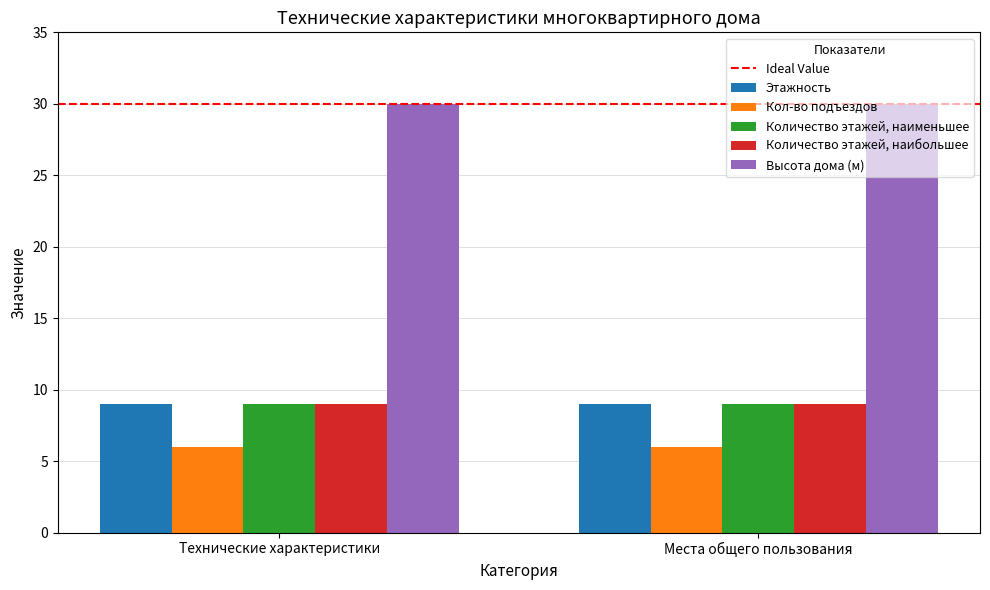

What is the lowest value of the Высота дома (м) series?

30